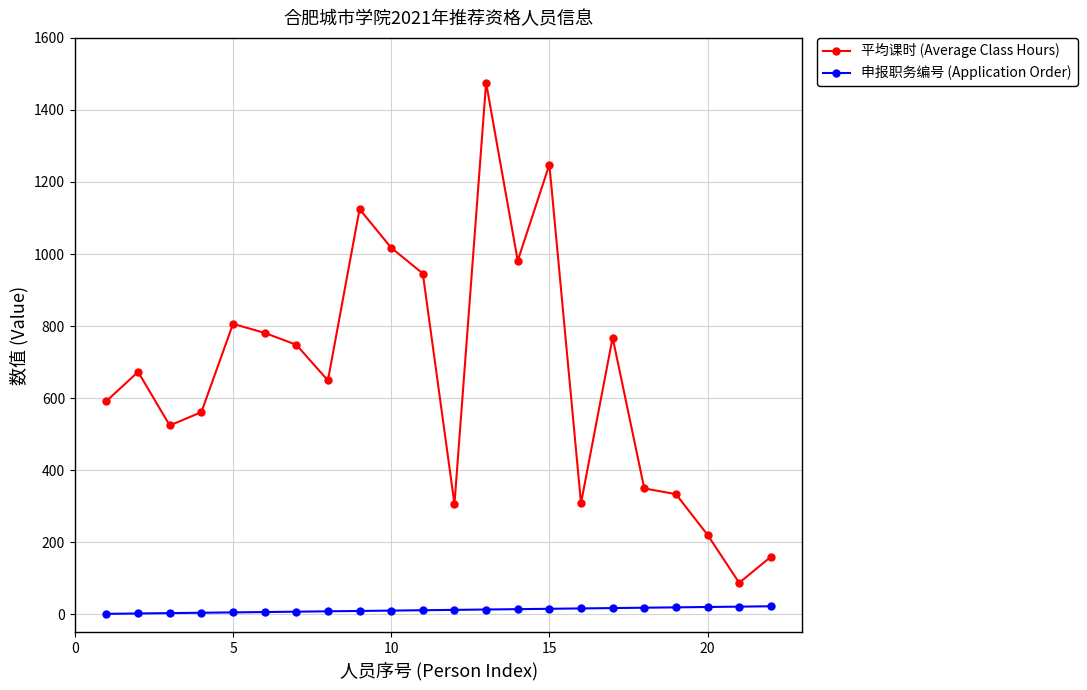

What is the average value of the 申报职务编号 (Application Order) series?

11.5